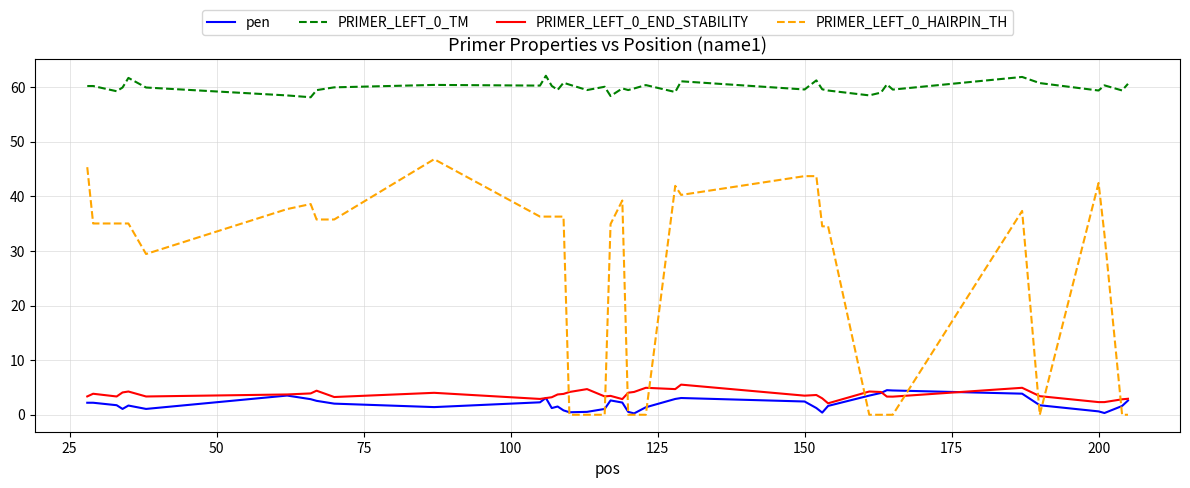

What is the minimum value for PRIMER_LEFT_0_TM?

58.1